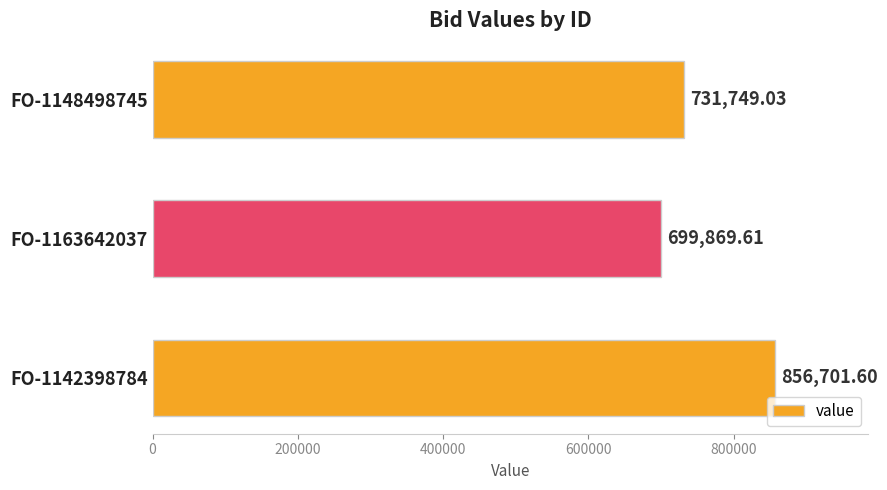

What is the difference between the values at FO-1148498745 and FO-1142398784?

124952.6